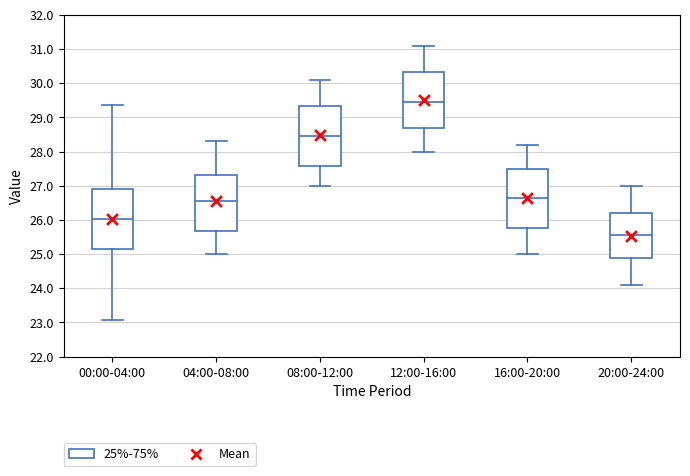

Reading left to right, read every box against the y-axis: the position of its median line, the range the box covers, and the ends of its whiskers. The values are not printed on the chart, so give them approximately, as read against the axis.

00:00-04:00: median 26.0, box 25.2 to 26.9, whiskers 23.1 to 29.4
04:00-08:00: median 26.6, box 25.7 to 27.3, whiskers 25.0 to 28.3
08:00-12:00: median 28.5, box 27.6 to 29.3, whiskers 27.0 to 30.1
12:00-16:00: median 29.5, box 28.7 to 30.3, whiskers 28.0 to 31.1
16:00-20:00: median 26.7, box 25.8 to 27.5, whiskers 25.0 to 28.2
20:00-24:00: median 25.6, box 24.9 to 26.2, whiskers 24.1 to 27.0